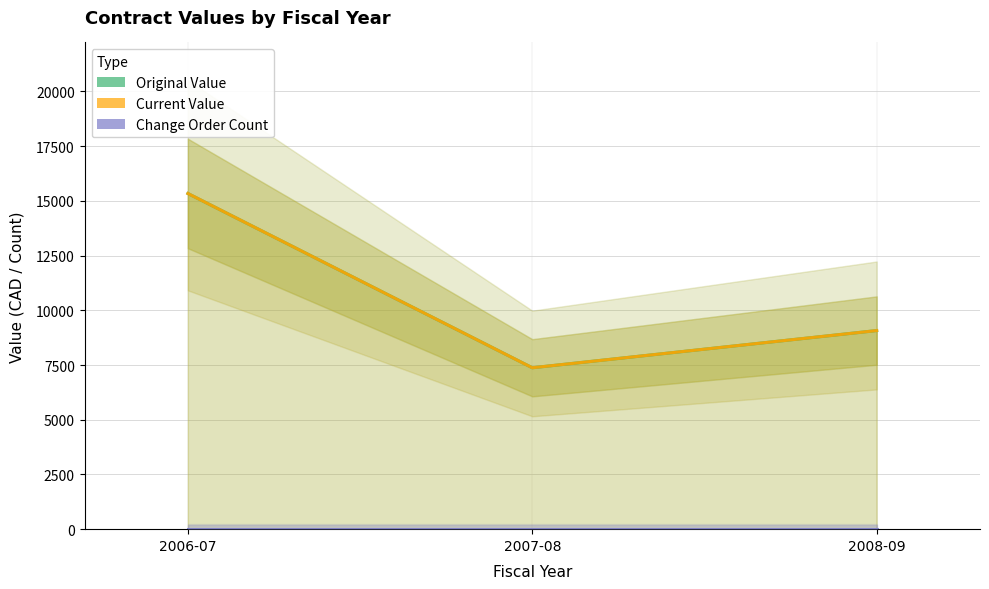

What is the difference between the Original Value values at 2006-07 and 2008-09?

6263.6